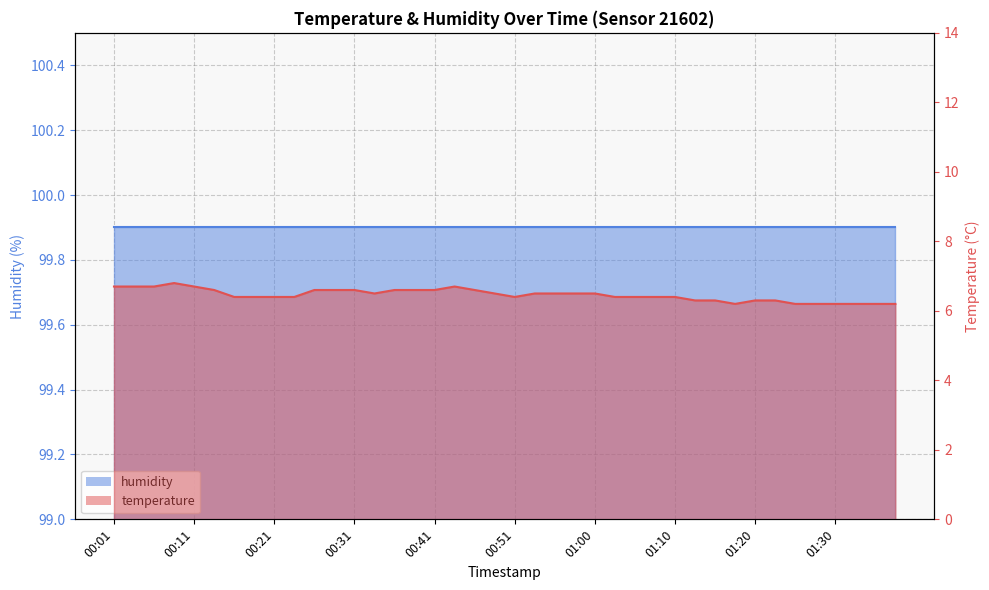

How many interior local peaks (higher than both neighbors) does the data have?

2